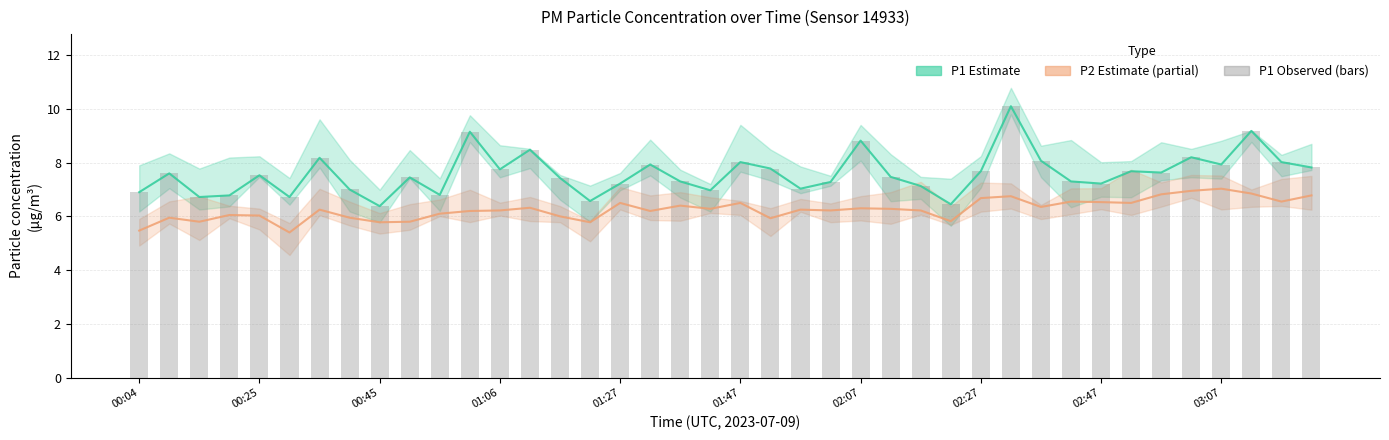

How many values exceed 7?

30